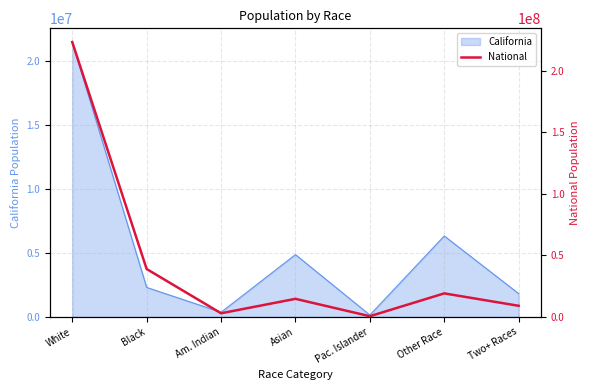

Is it true that the value at Other Race is 28196394?

False